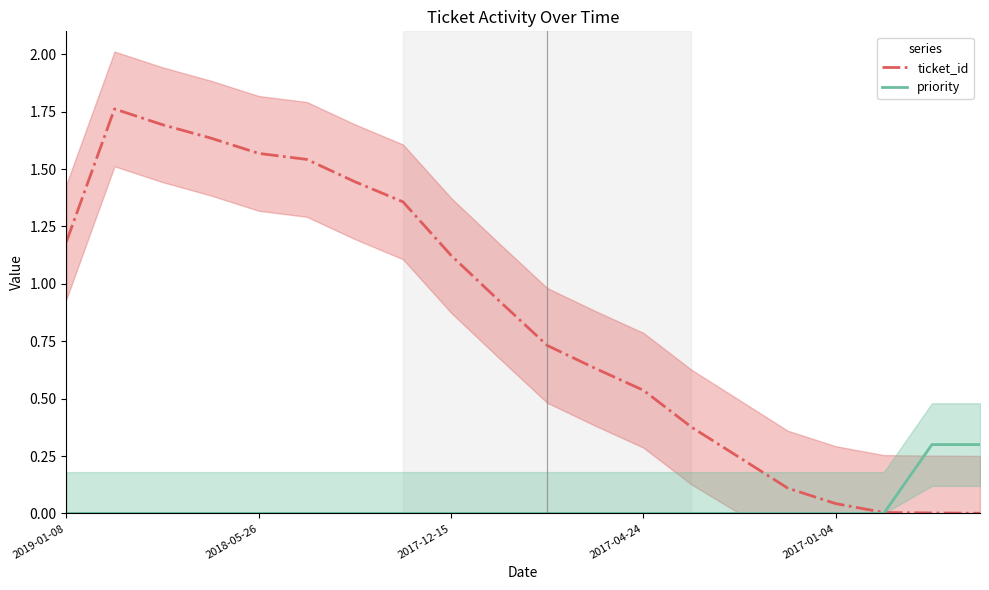

Which category has the highest value in the priority series?

18